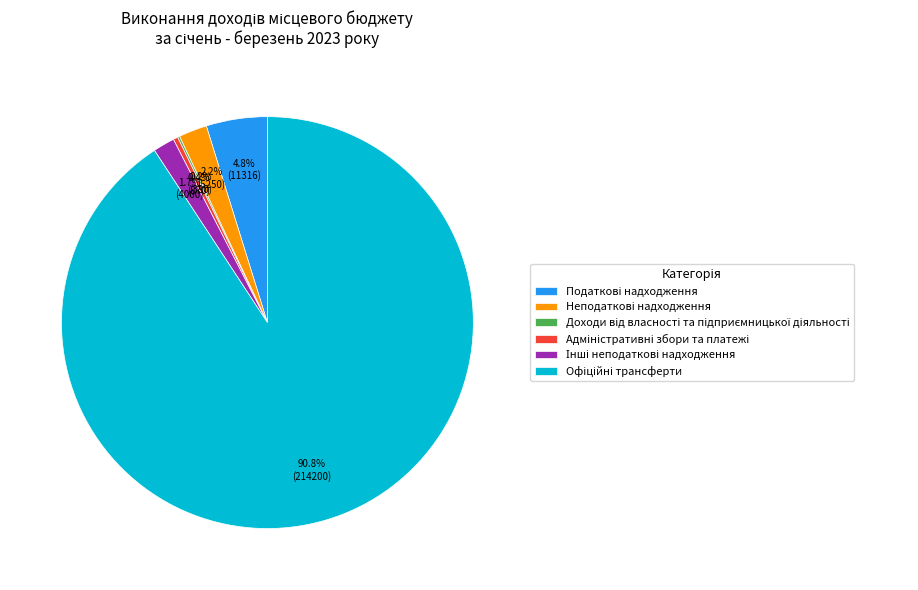

Is there a majority slice in this chart?

Yes